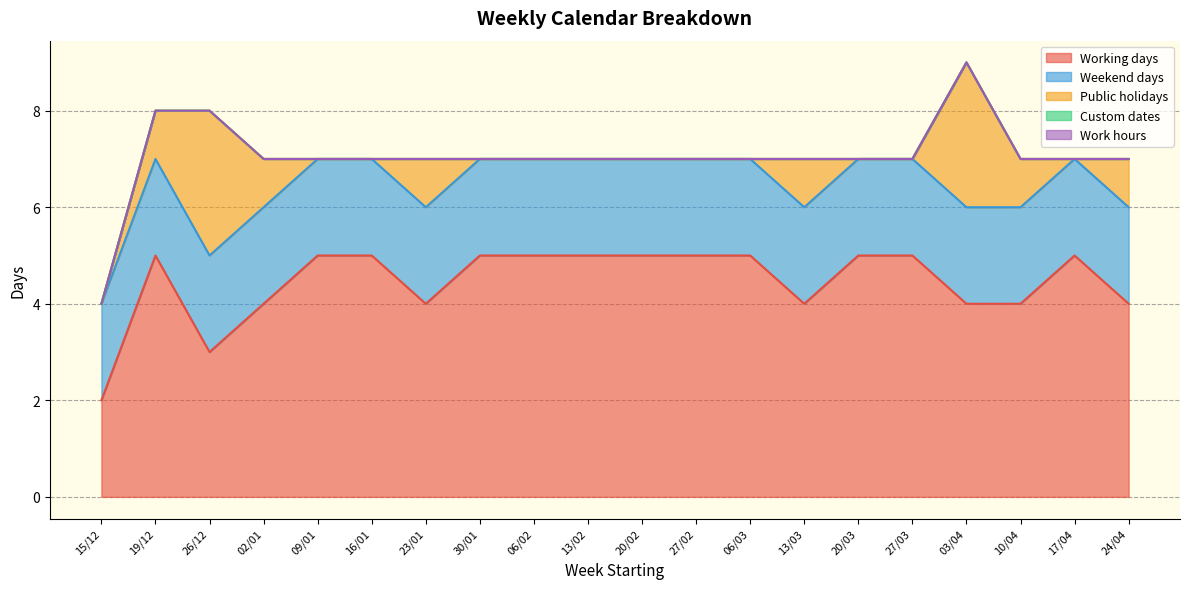

The Public holidays series shows 2 at 27/03. True or false?

False